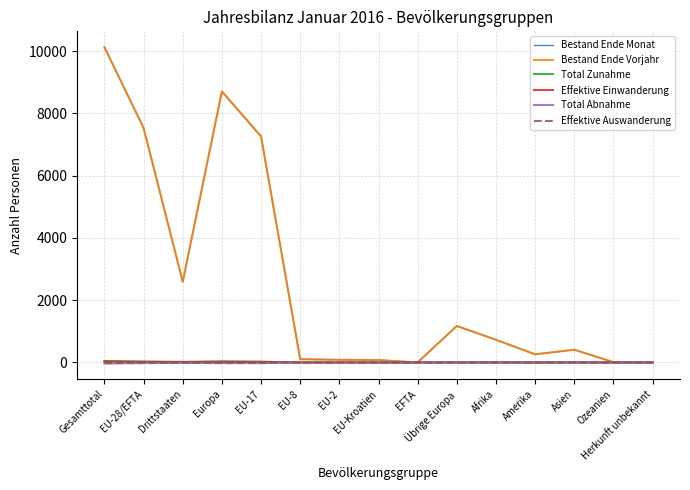

What is the maximum value shown in the chart?

10130